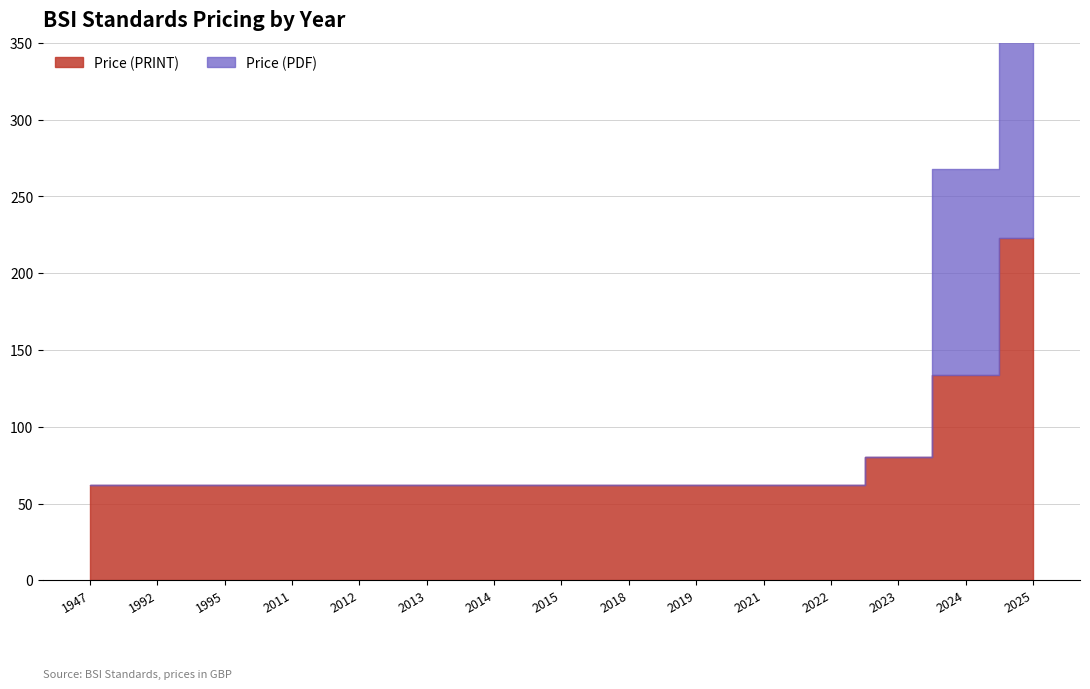

Count the number of data series in this chart.

2